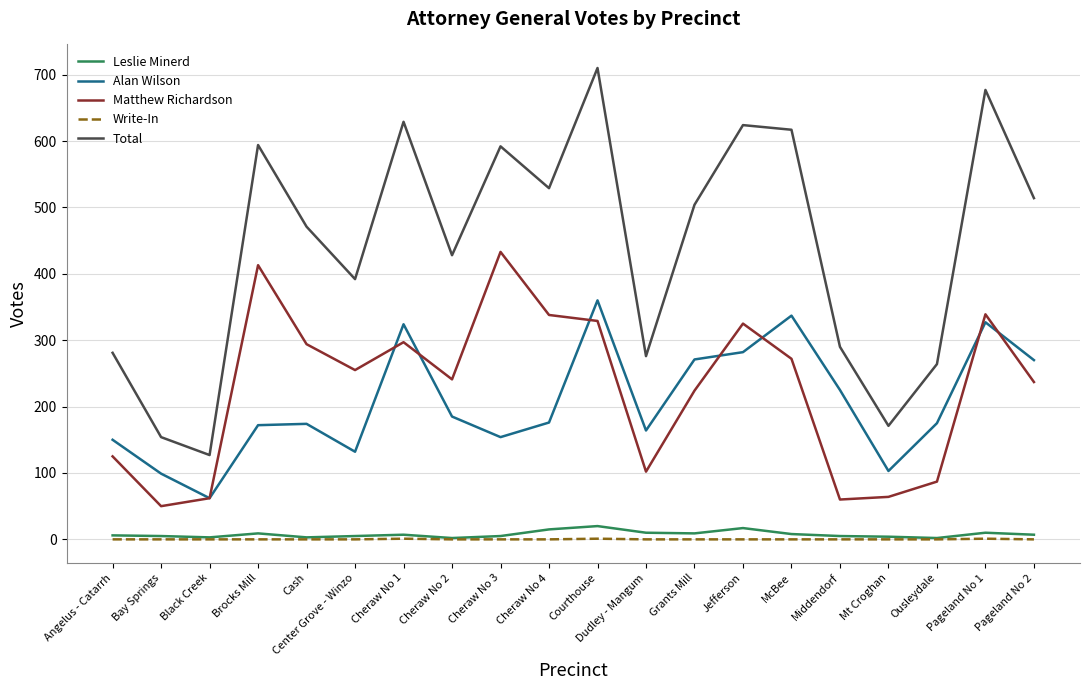

The Total series shows 471 at Cash. True or false?

True